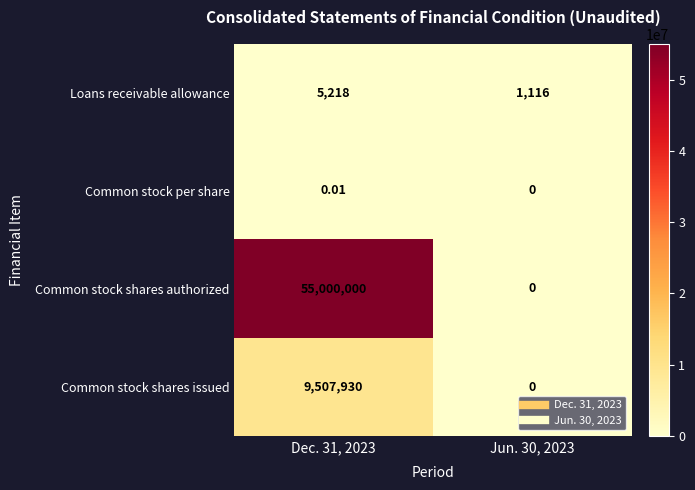

Which series changed the most between Dec. 31, 2023 and Jun. 30, 2023?

Common stock shares authorized